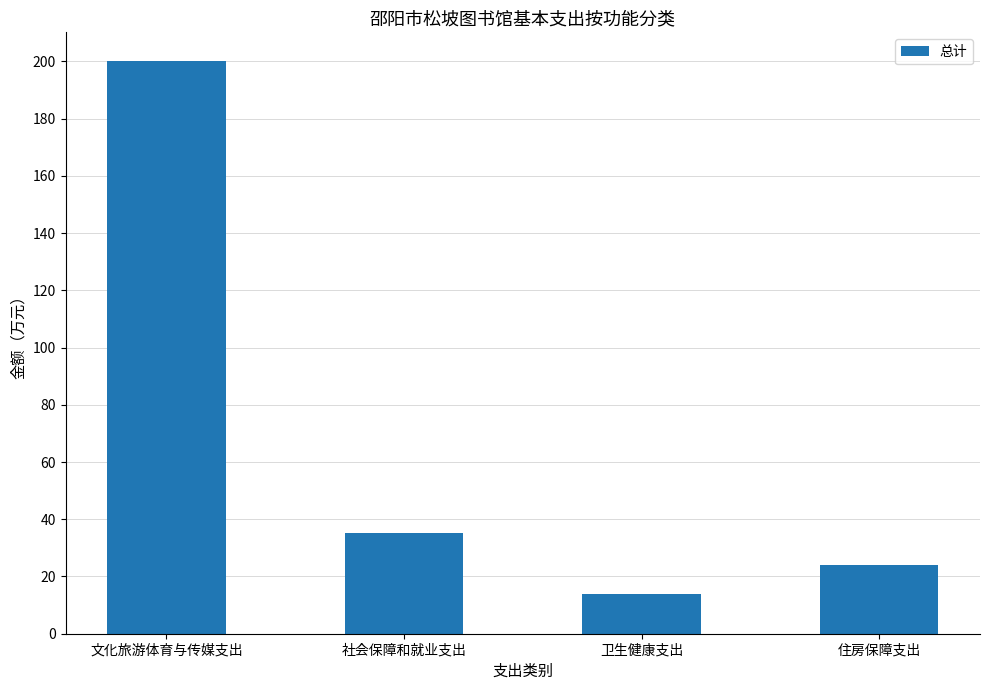

Where does the data first go above 35?

文化旅游体育与传媒支出